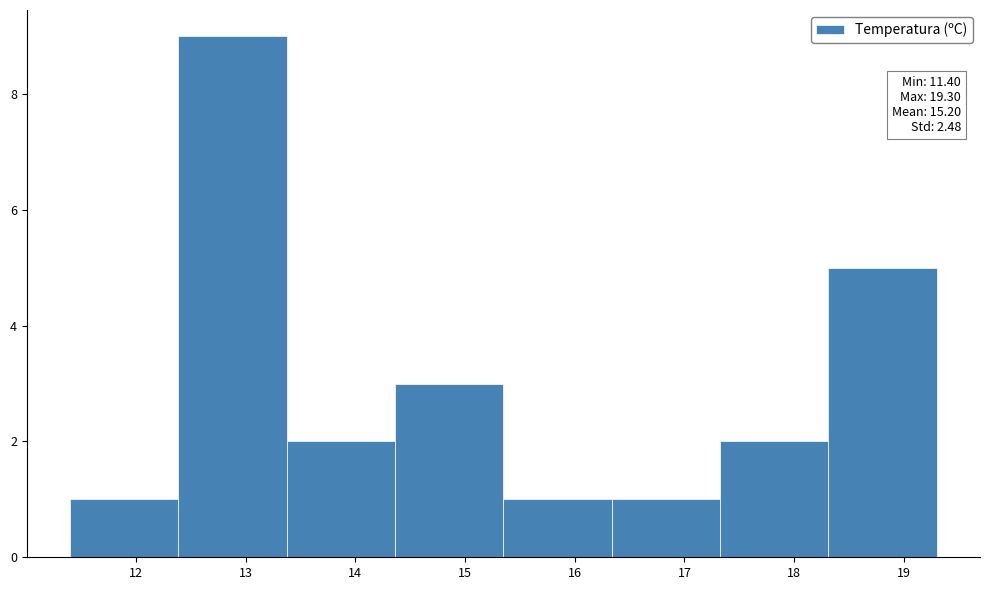

Over which range of the x-axis is the bar tallest?

12.4 to 13.4